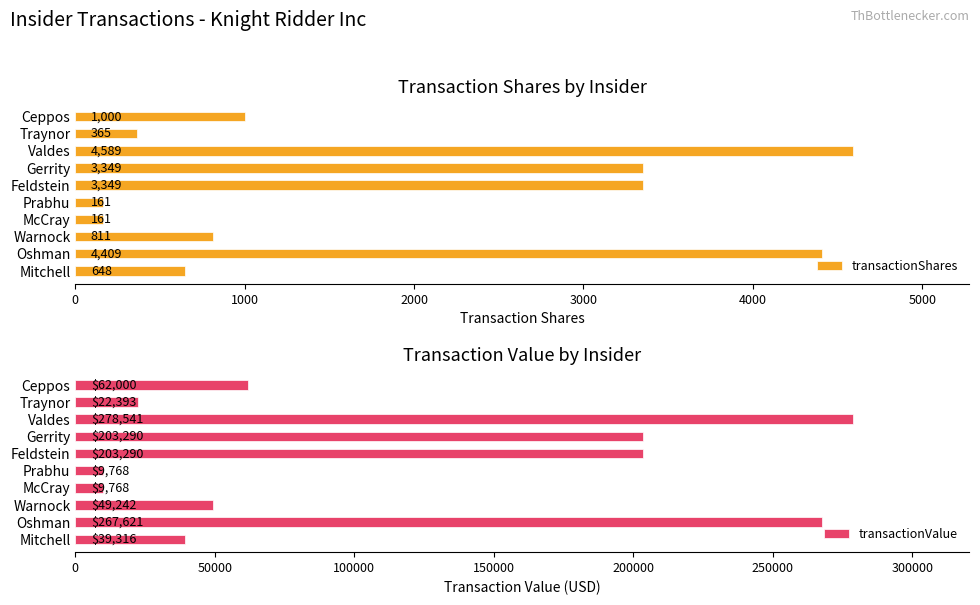

Which series has the largest range (max minus min)?

transactionValue